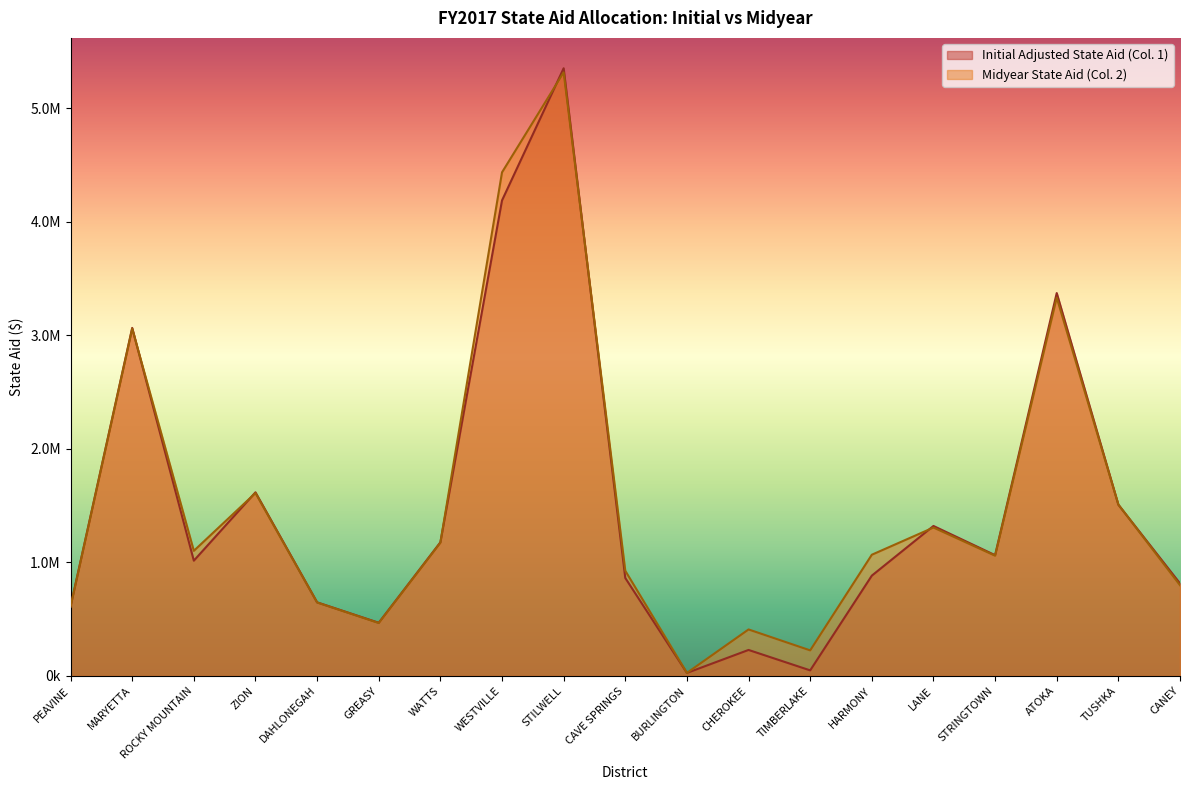

Which series ends up on top after the final intersection of Midyear State Aid (Col. 2) and Initial Adjusted State Aid (Col. 1)?

Initial Adjusted State Aid (Col. 1)